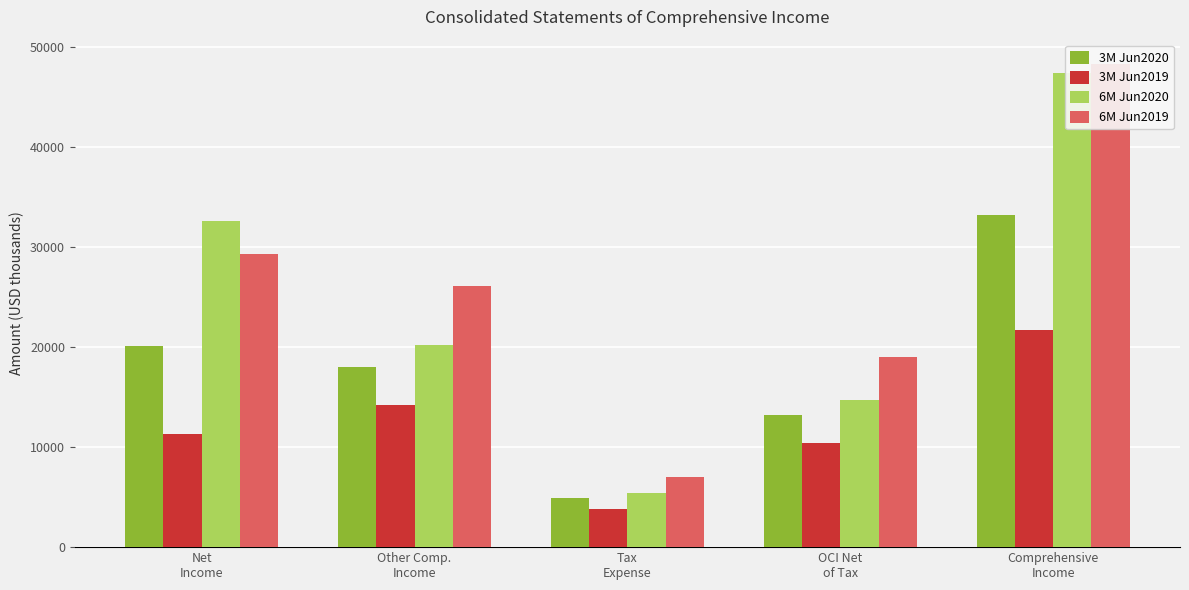

Count the number of categories in the chart.

5